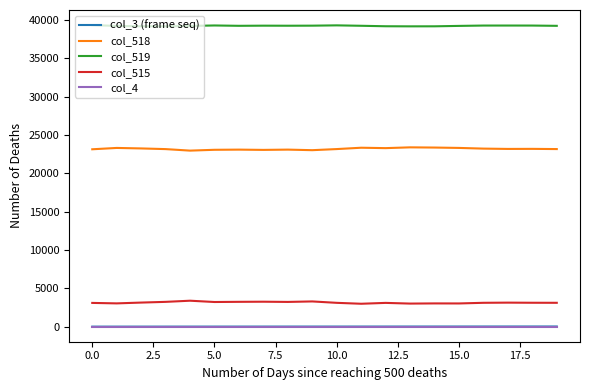

What is the maximum value for col_515?

3381